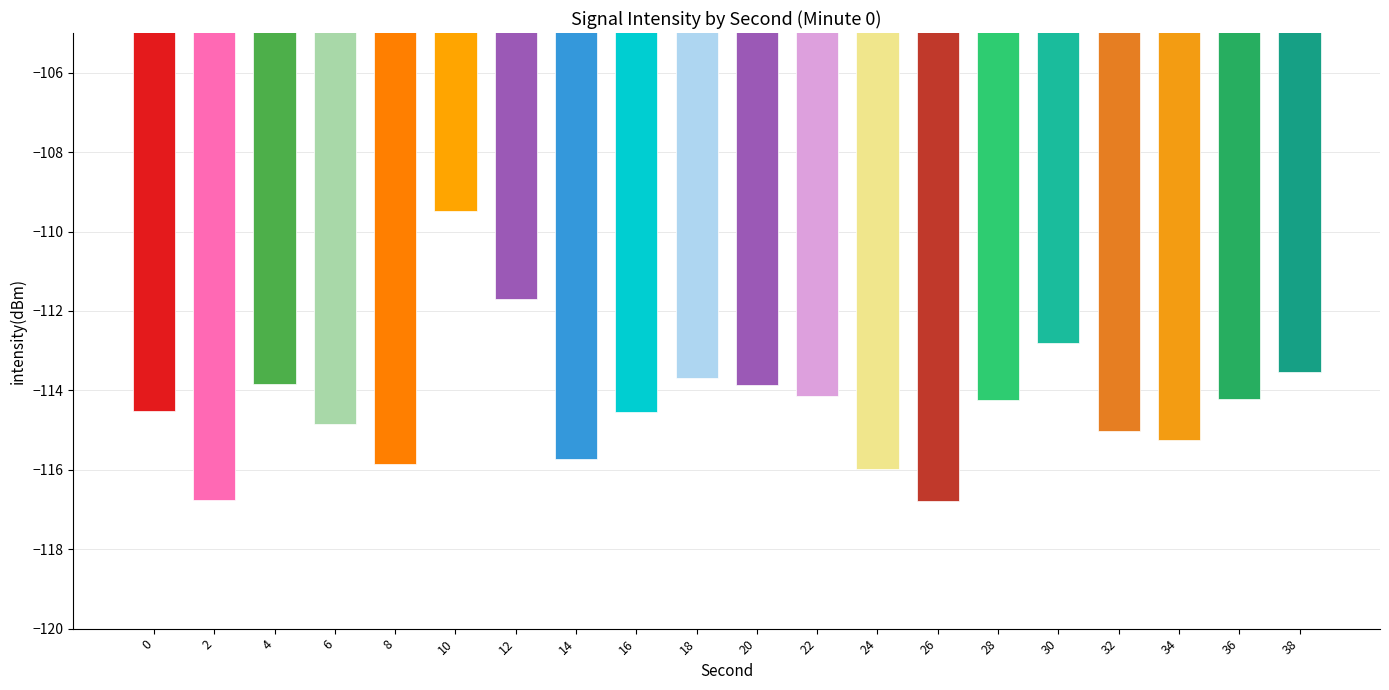

How many bars are there in total?

20